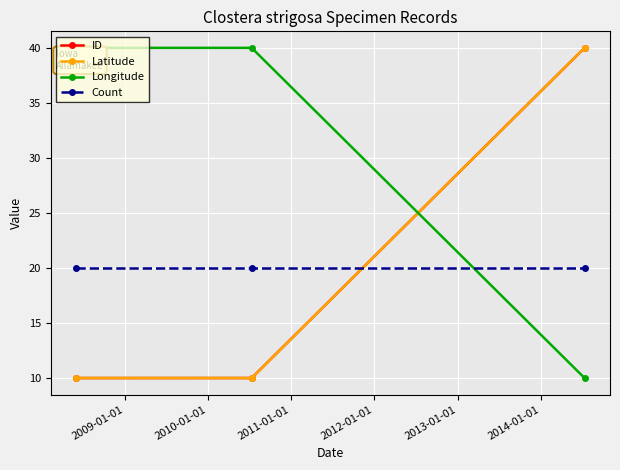

What is the value of the Count point at the 1st from the left?

20.0